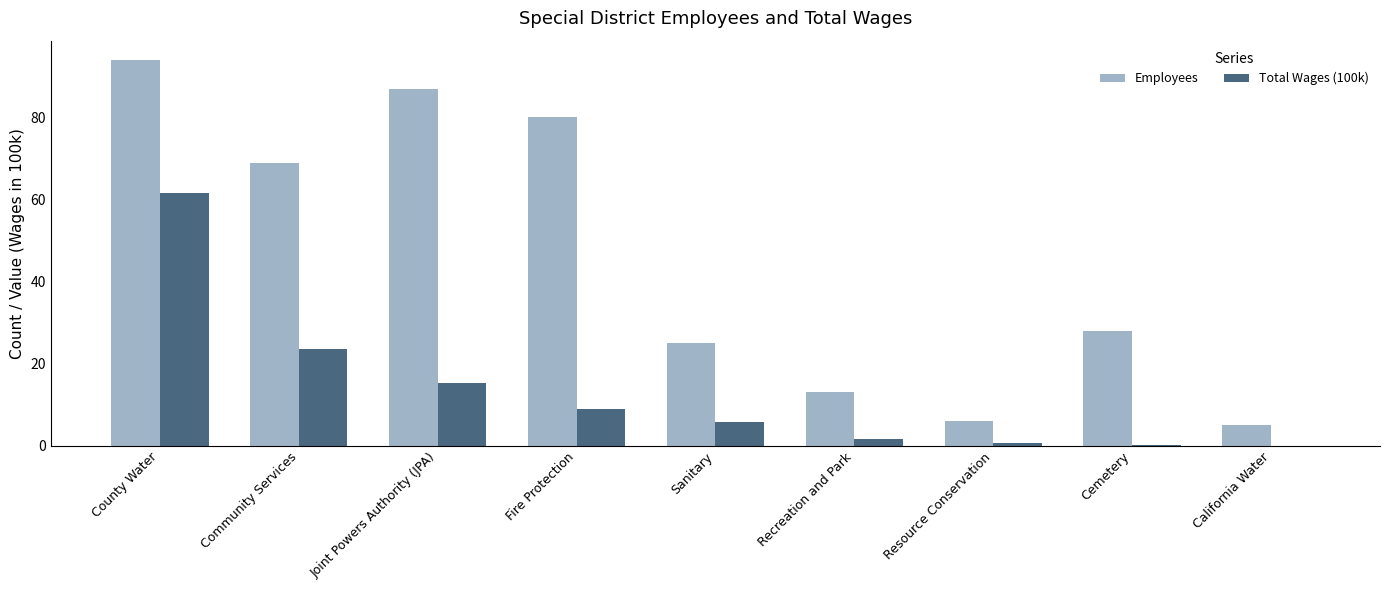

At which category is the sum across all series the highest?

County Water